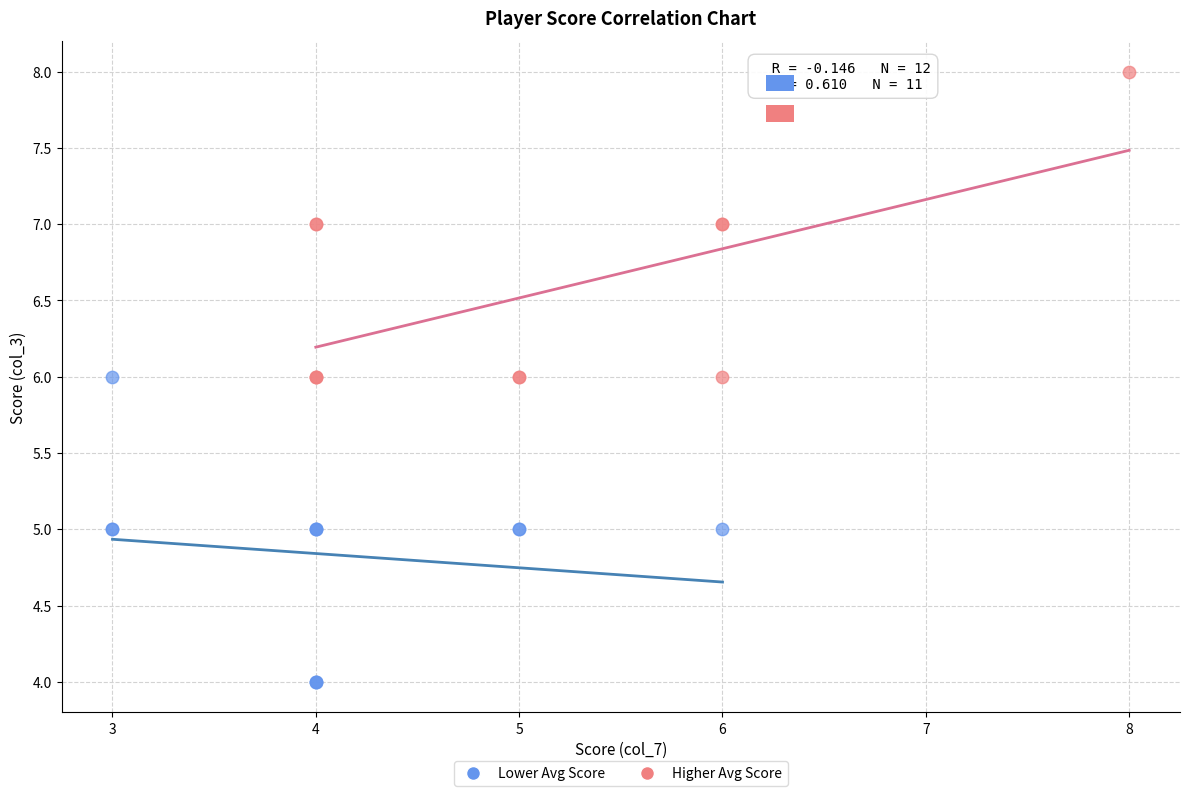

Which series contains the highest Y value?

Higher Avg Score